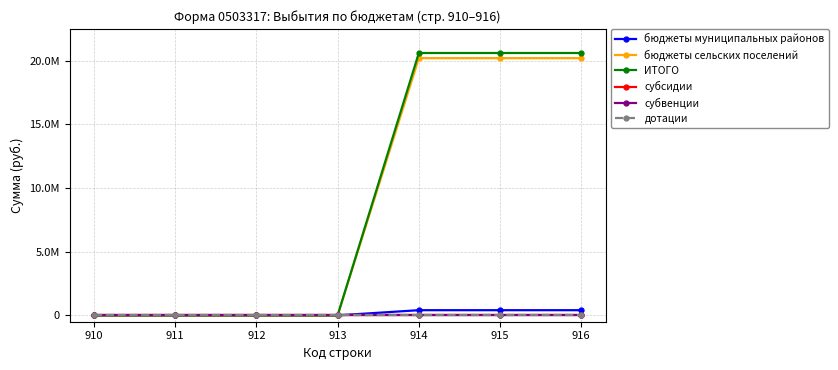

Reading left to right, extract all data points from this chart.

бюджеты муниципальных районов: 910=0.0	911=0.0	912=0.0	913=0.0	914=406559.8	915=406559.8	916=406559.8
бюджеты сельских поселений: 910=0.0	911=0.0	912=0.0	913=0.0	914=20209489.9	915=20209489.9	916=20209489.9
ИТОГО: 910=0.0	911=0.0	912=0.0	913=0.0	914=20616049.7	915=20616049.7	916=20616049.7
субсидии: 910=0.0	911=0.0	912=0.0	913=0.0	914=0.0	915=0.0	916=0.0
субвенции: 910=0.0	911=0.0	912=0.0	913=0.0	914=0.0	915=0.0	916=0.0
дотации: 910=0.0	911=0.0	912=0.0	913=0.0	914=0.0	915=0.0	916=0.0